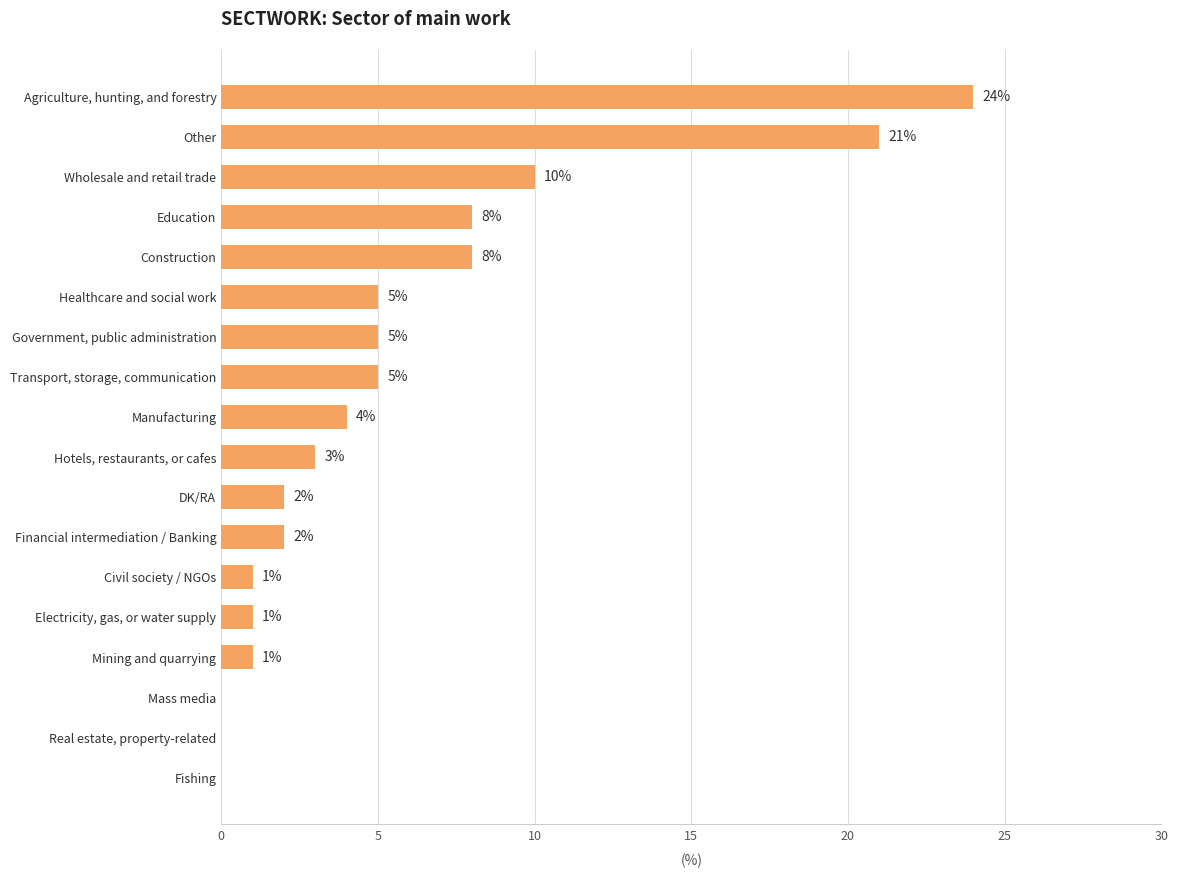

Reading top to bottom, transcribe all the data shown in this chart.

Agriculture, hunting, and forestry=24	Other=21	Wholesale and retail trade=10	Education=8	Construction=8	Healthcare and social work=5	Government, public administration=5	Transport, storage, communication=5	Manufacturing=4	Hotels, restaurants, or cafes=3	DK/RA=2	Financial intermediation / Banking=2	Civil society / NGOs=1	Electricity, gas, or water supply=1	Mining and quarrying=1	Mass media=0	Real estate, property-related=0	Fishing=0